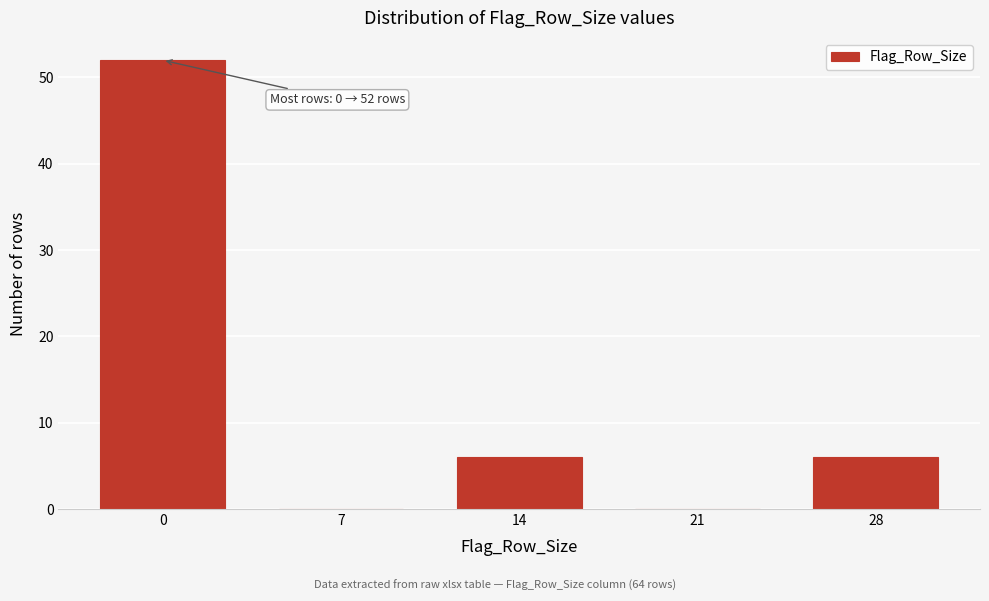

Reading right to left, transcribe all the data shown in this chart.

28=6	21=0	14=6	7=0	0=52